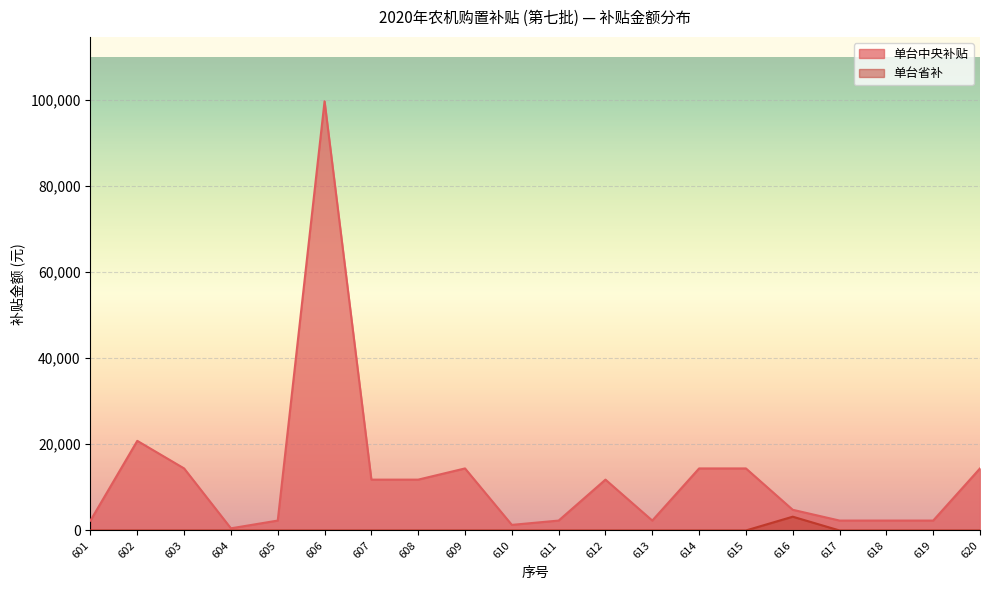

What is the sum of the 单台省补 values at 602 and 616?

3200